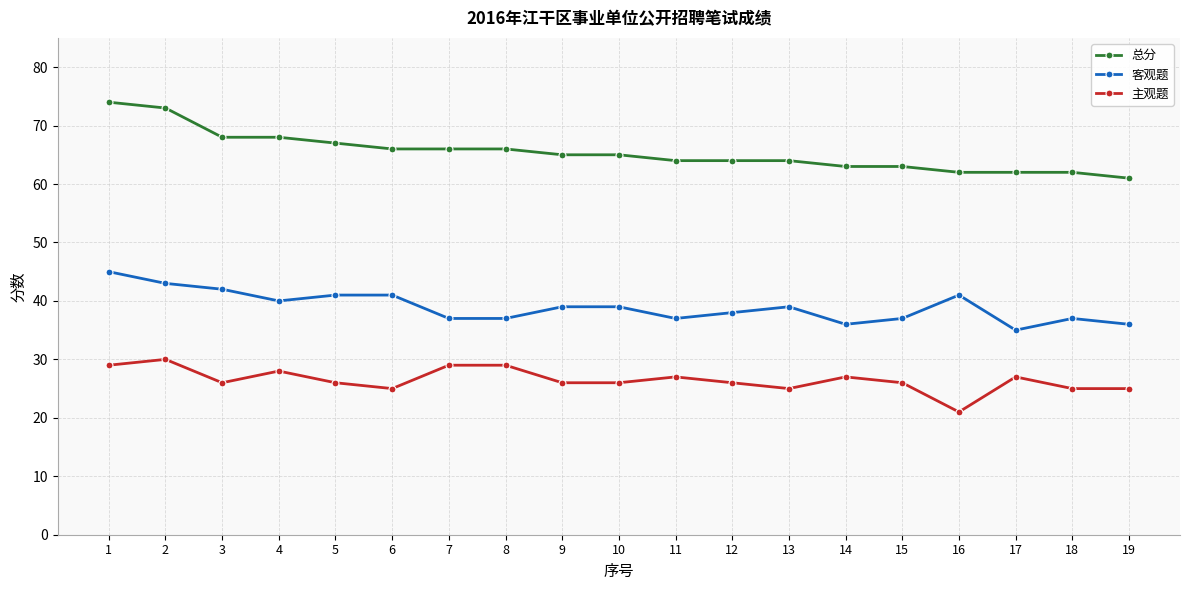

Reading left to right, extract all data points from this chart.

总分: 74	73	68	68	67	66	66	66	65	65	64	64	64	63	63	62	62	62	61
客观题: 45	43	42	40	41	41	37	37	39	39	37	38	39	36	37	41	35	37	36
主观题: 29	30	26	28	26	25	29	29	26	26	27	26	25	27	26	21	27	25	25